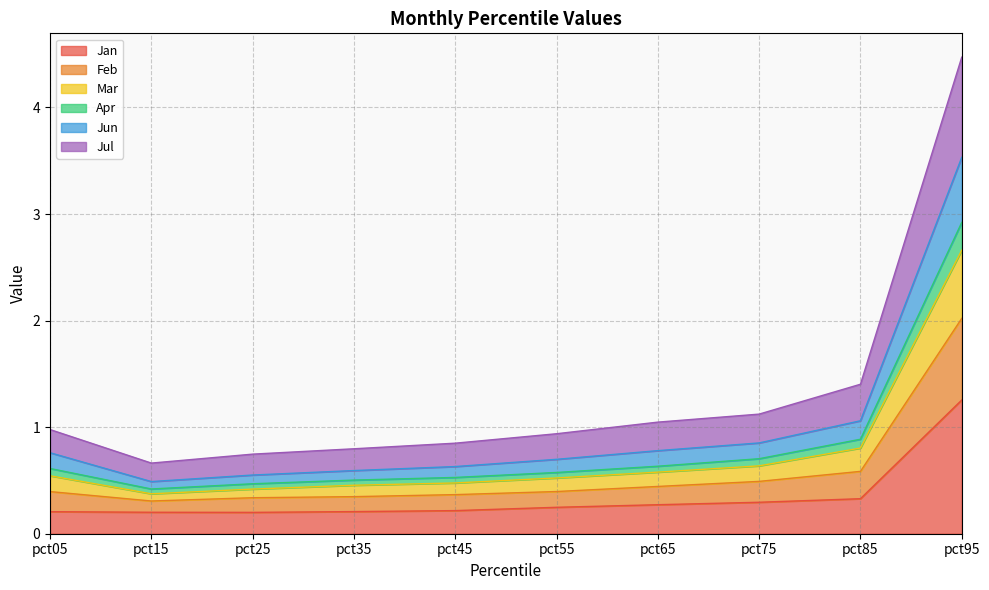

True or false: Feb and Jun intersect in this chart.

False